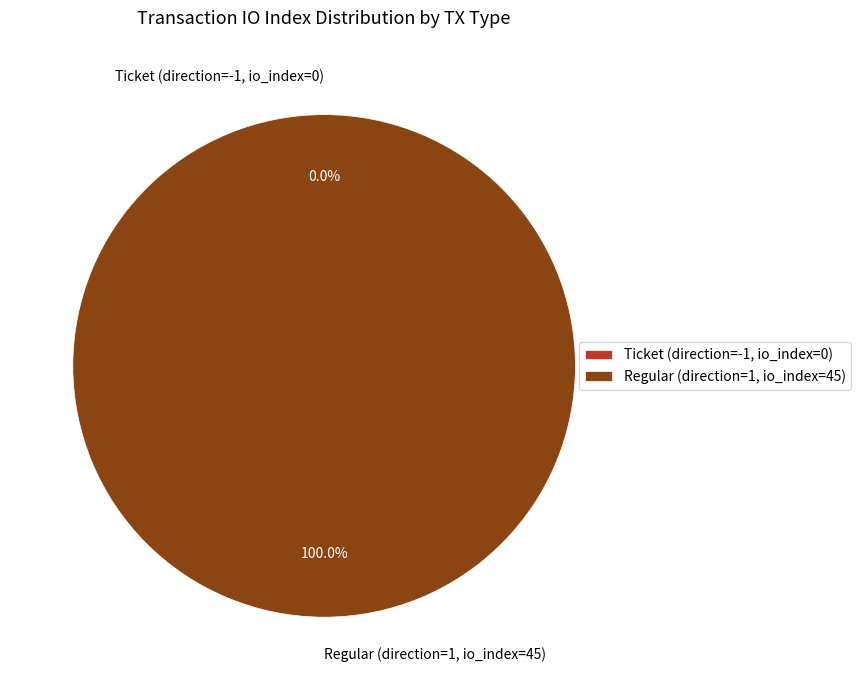

Which category accounts for the majority?

Regular (direction=1, io_index=45)